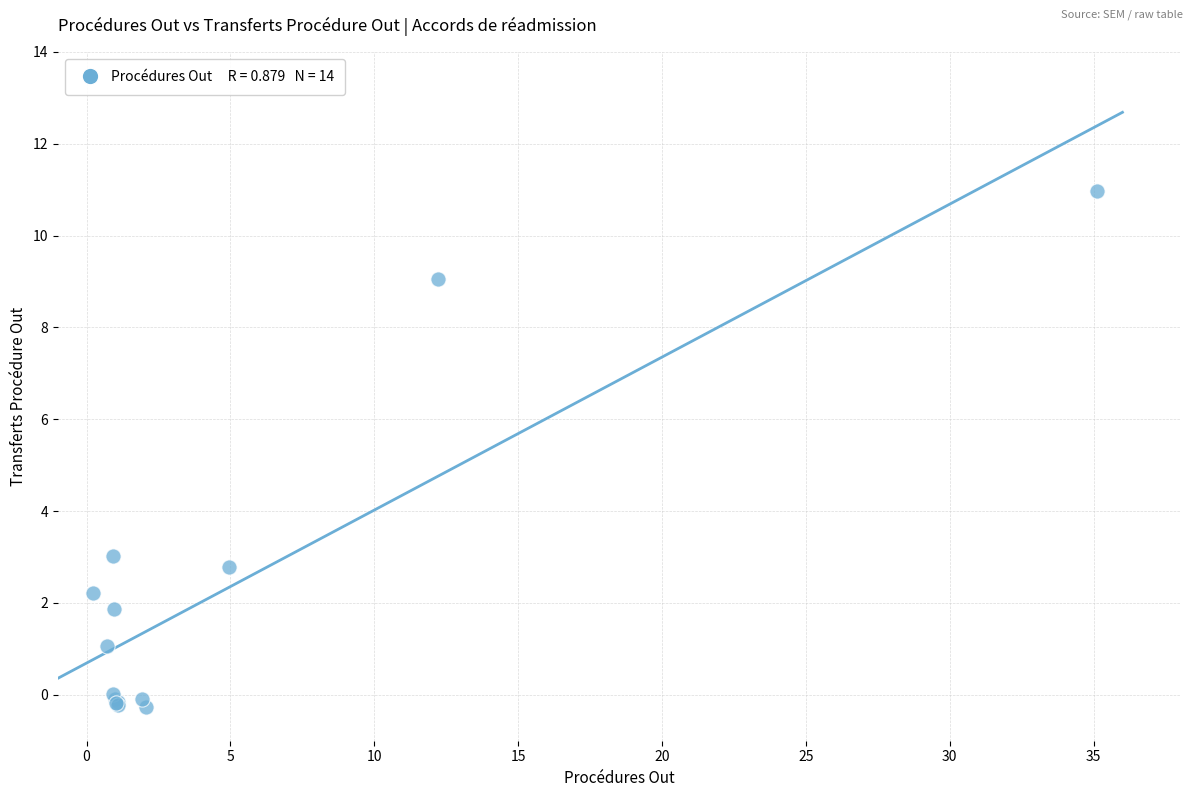

What Y value in the scatter plot is closest to 5?

3.0